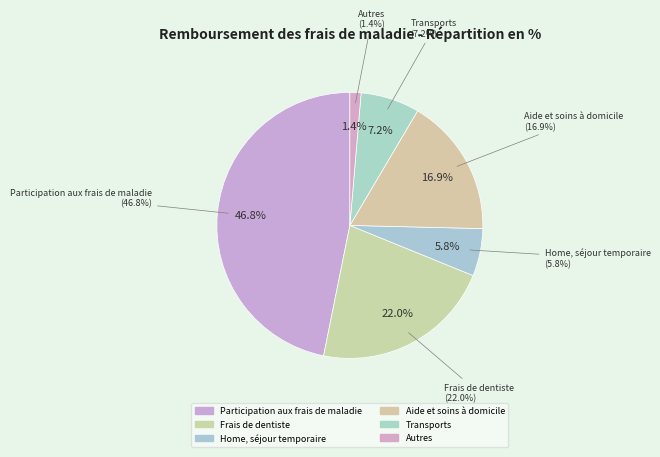

Which slice is the smallest?

Autres